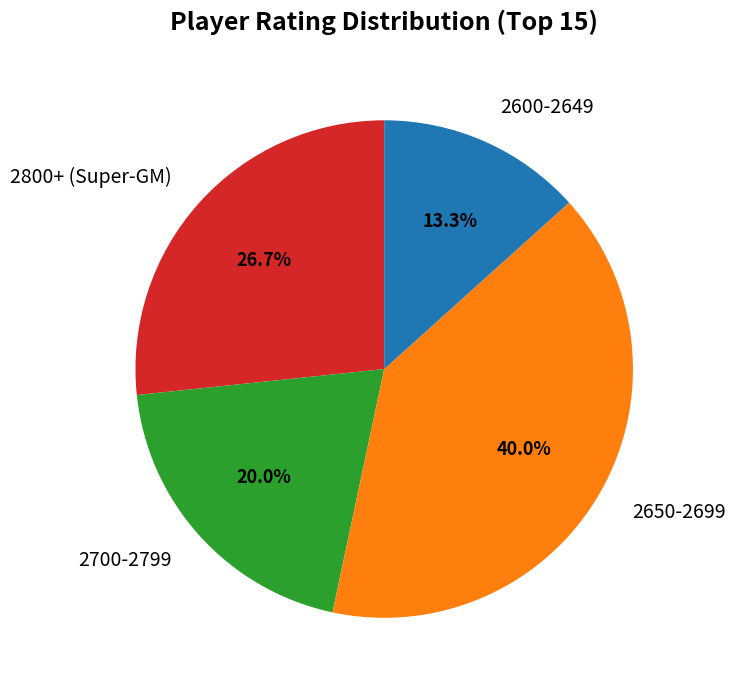

To the nearest percent, what is the difference between the largest and smallest slice percentages?

27%